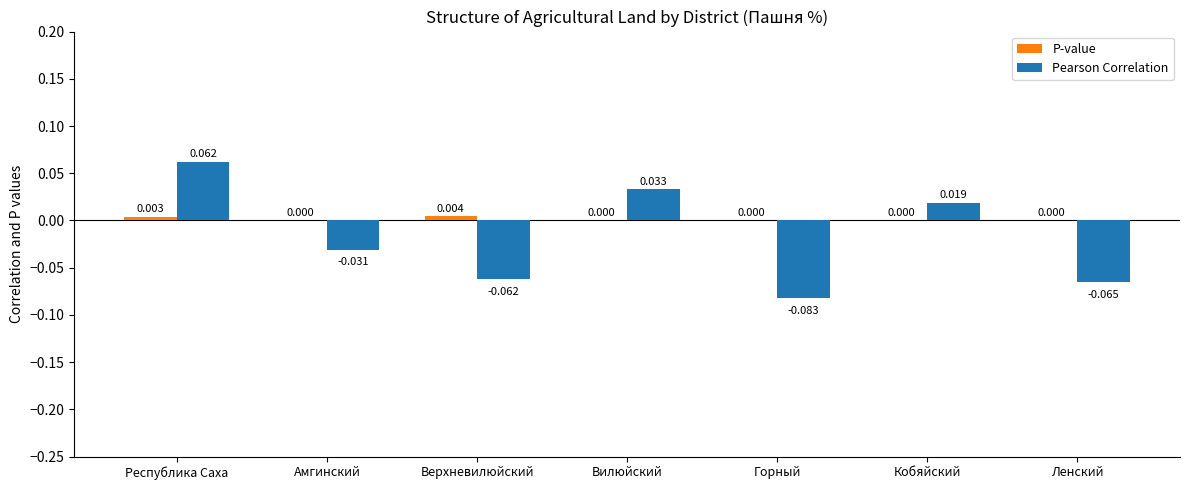

At which label does Pearson Correlation first exceed 0?

Республика Саха